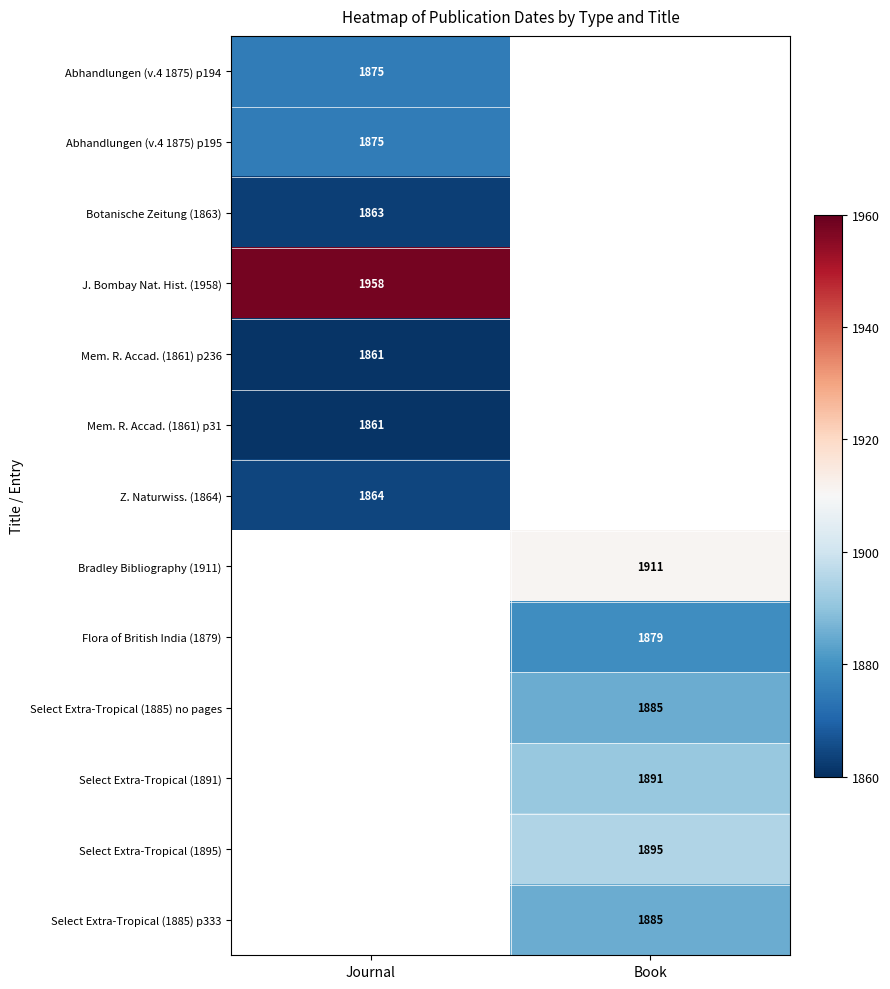

Is it true that Botanische Zeitung (1863) equals 3106 at Journal?

False